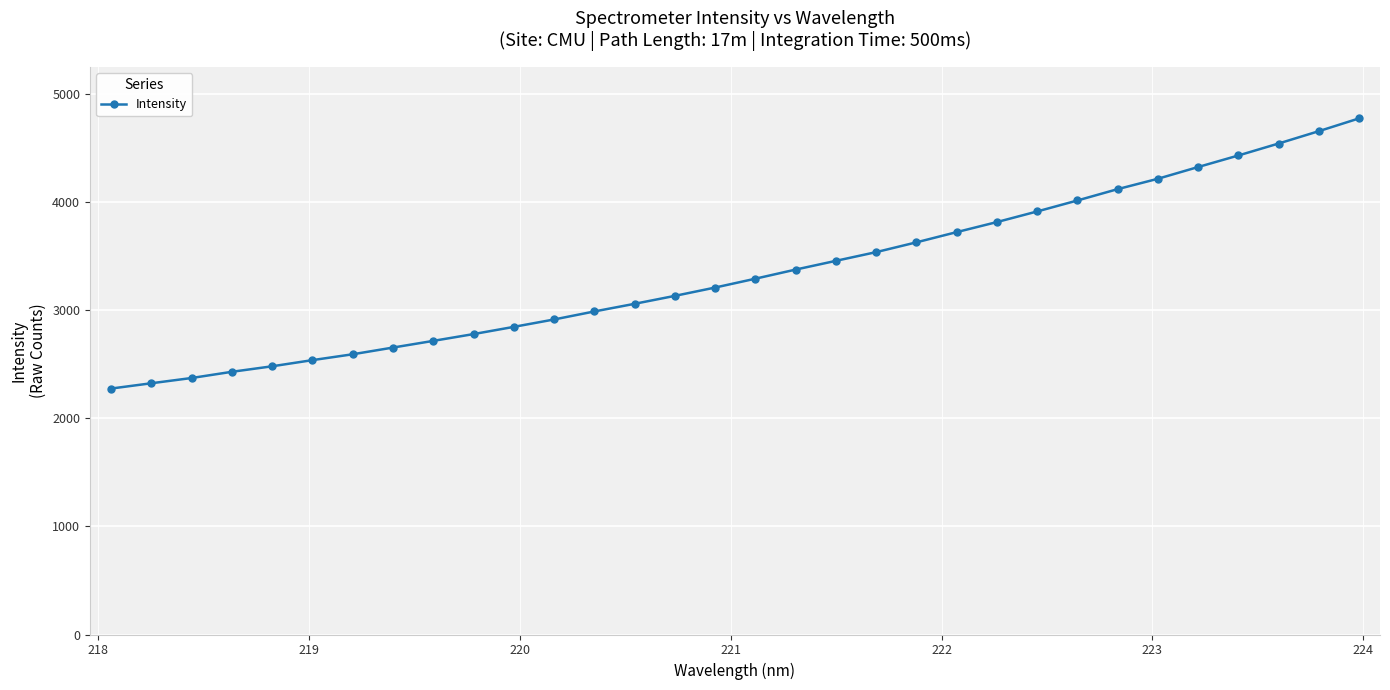

What is the sum of all values?

107160.3